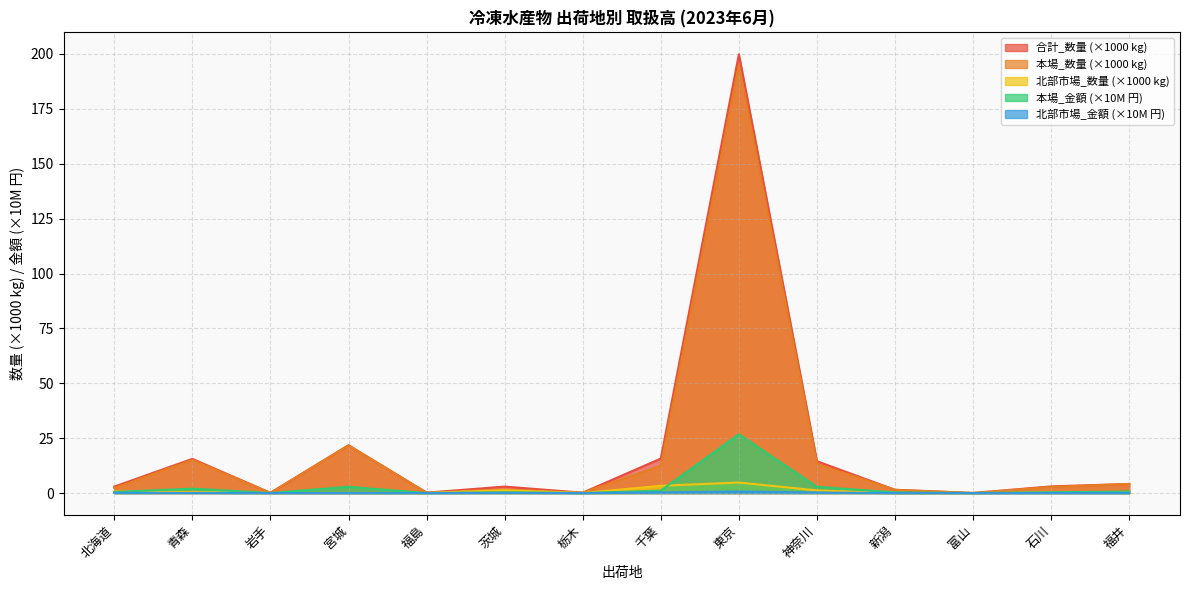

Which series has the largest range (max minus min)?

合計_数量 (×1000 kg)